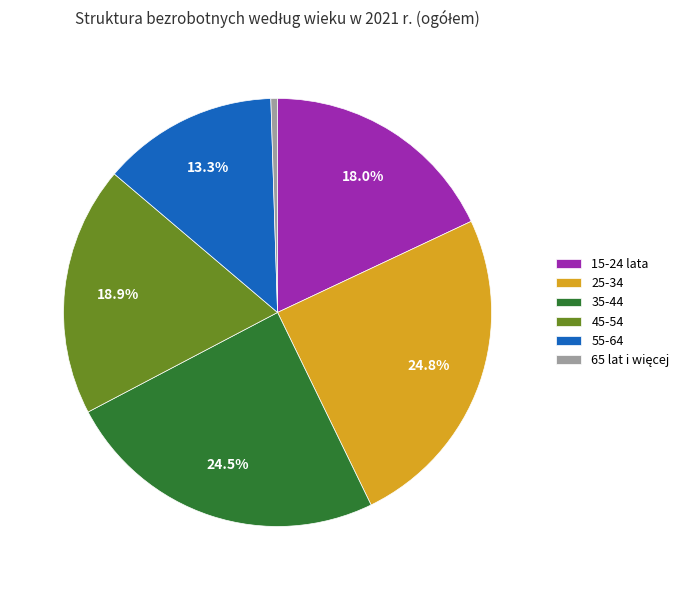

How many slices are in this pie chart?

6